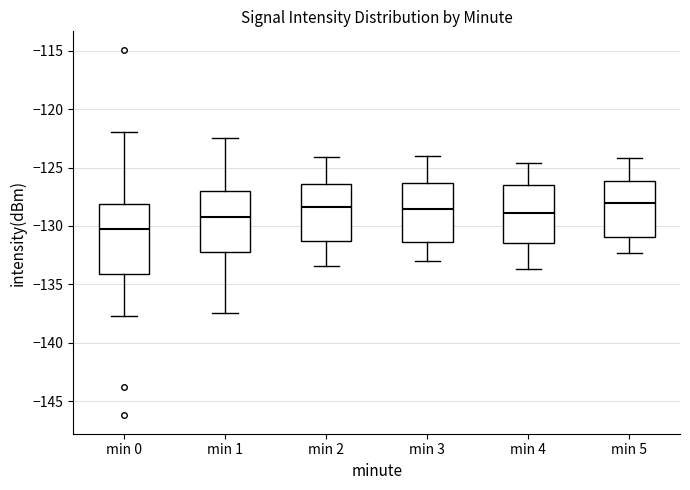

Reading left to right, read every box against the y-axis: the position of its median line, the range the box covers, and the ends of its whiskers. The values are not printed on the chart, so give them approximately, as read against the axis.

min 0: median -130.5, box -134.0 to -128.0, whiskers -138.0 to -122.0
min 1: median -129.0, box -132.0 to -127.0, whiskers -137.5 to -122.5
min 2: median -128.5, box -131.0 to -126.5, whiskers -133.5 to -124.0
min 3: median -128.5, box -131.5 to -126.5, whiskers -133.0 to -124.0
min 4: median -129.0, box -131.5 to -126.5, whiskers -133.5 to -124.5
min 5: median -128.0, box -131.0 to -126.0, whiskers -132.5 to -124.0